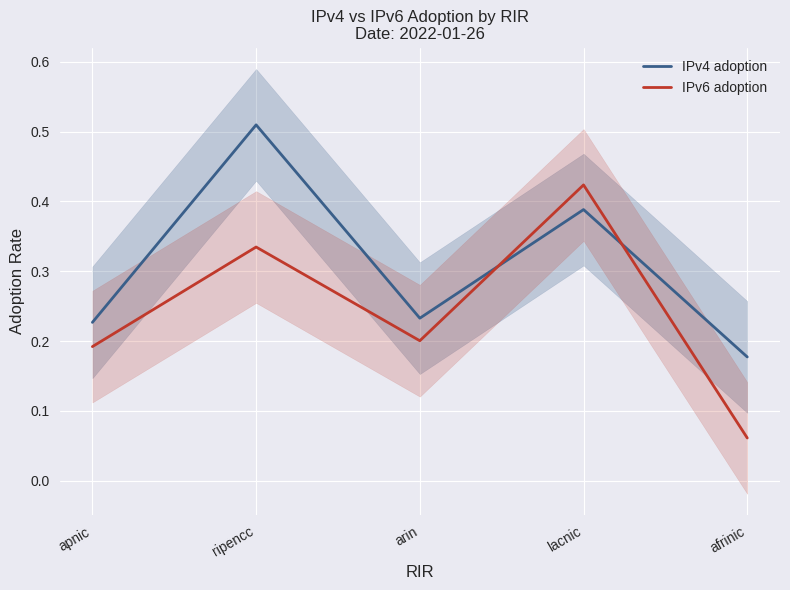

Which series changed the most between apnic and lacnic?

IPv6 adoption